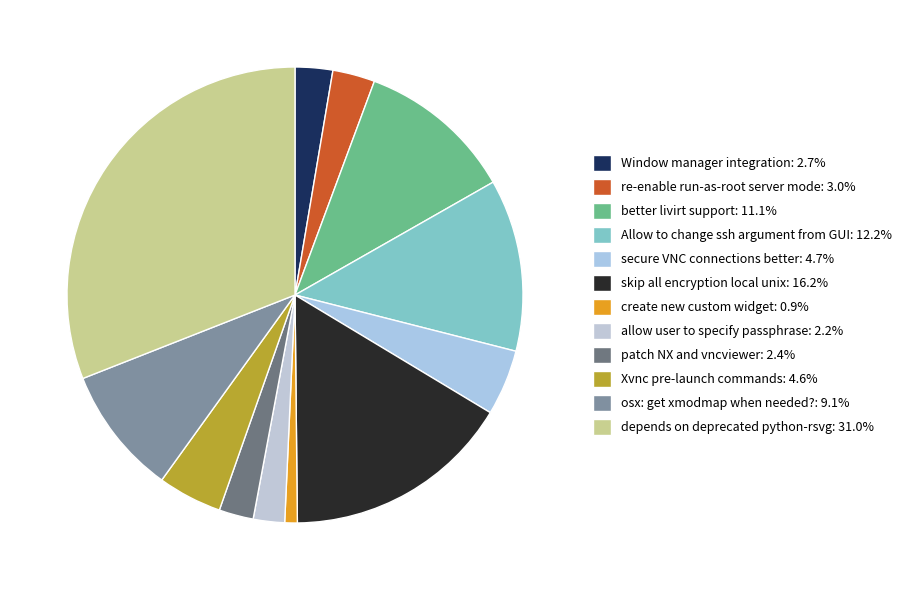

Which category has the smallest portion of the pie?

create new custom widget